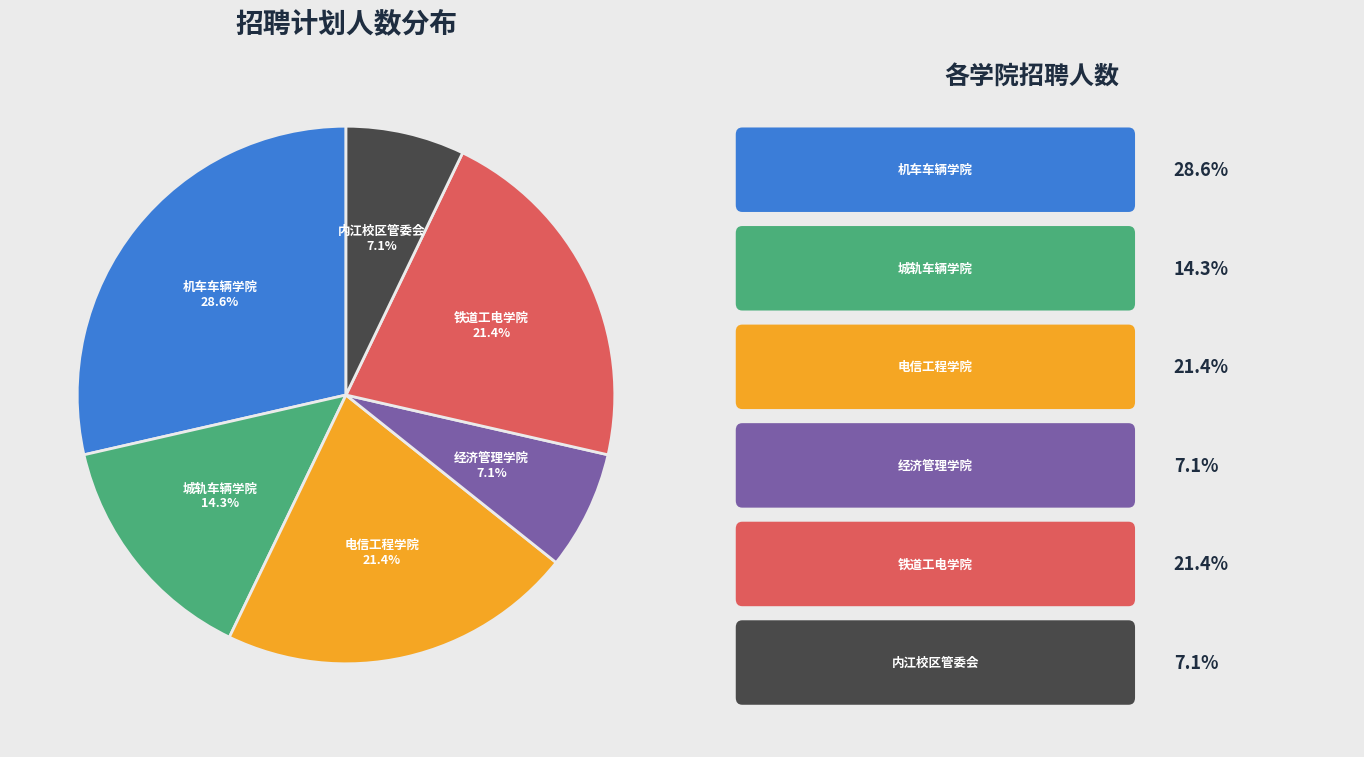

True or false: 电信工程学院 accounts for 28% of the total.

False